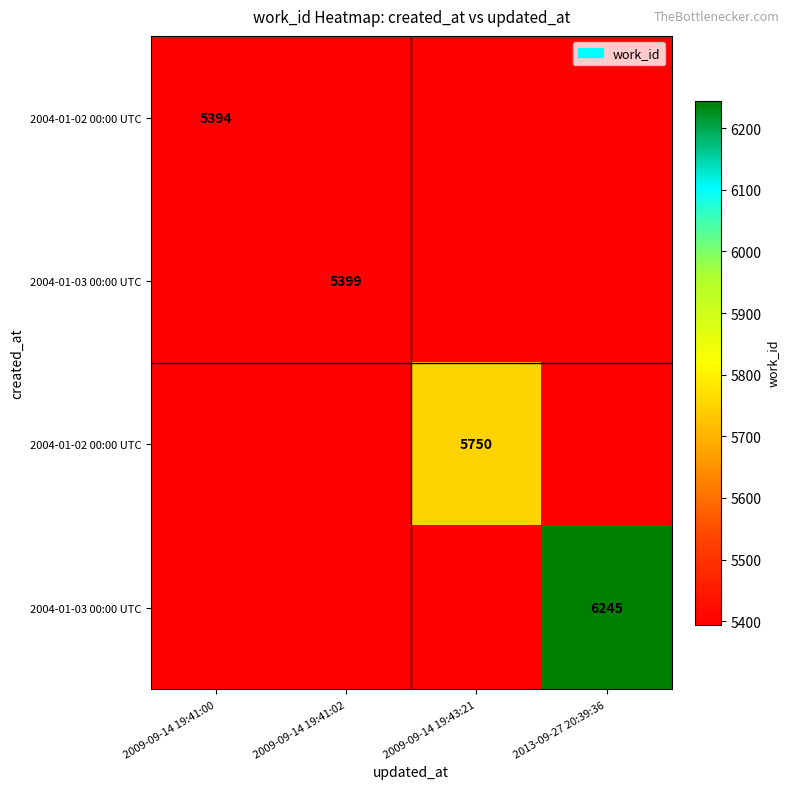

At which category does the chart reach its minimum across all series?

2009-09-14 19:41:00